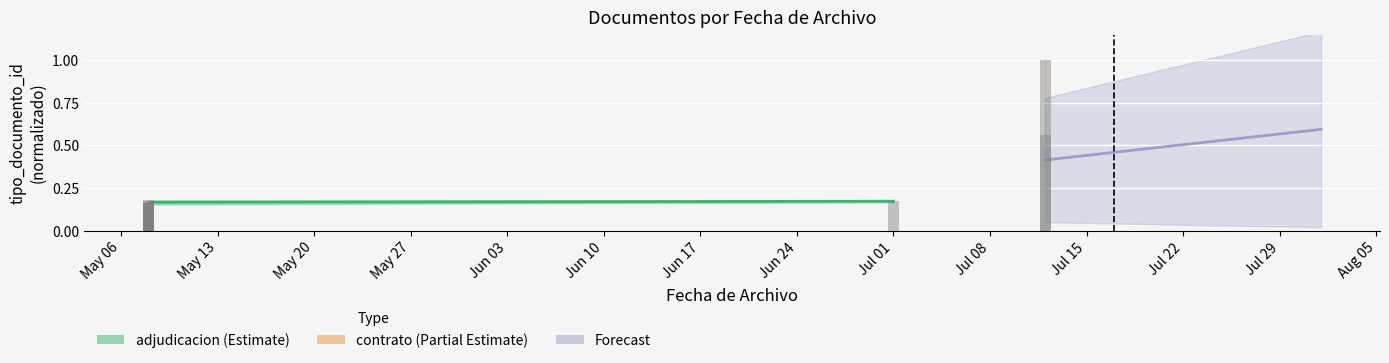

Rank the categories by value from highest to lowest.

May 13, May 06